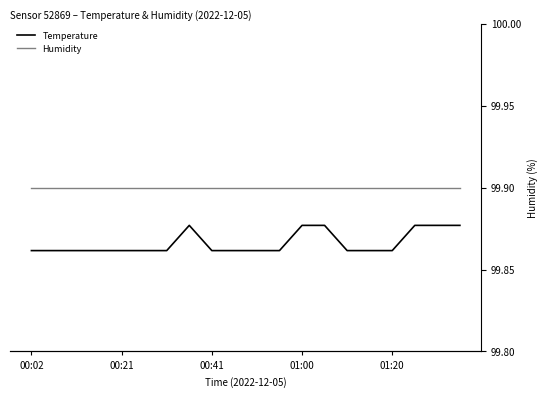

True or false: Humidity and Temperature cross at least once.

False